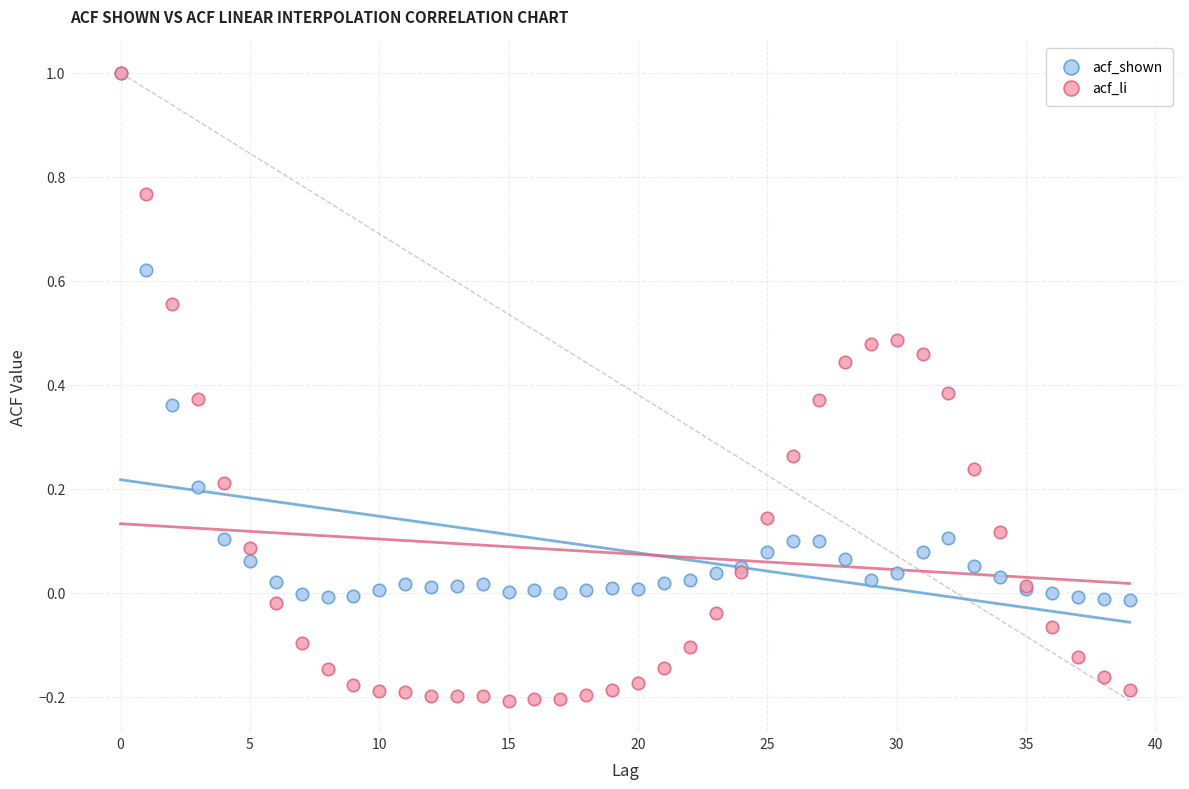

What are all the series names shown in the legend?

acf_shown, acf_li